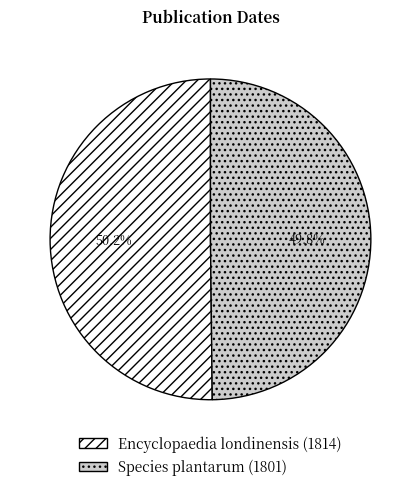

How many segments does this pie chart have?

2